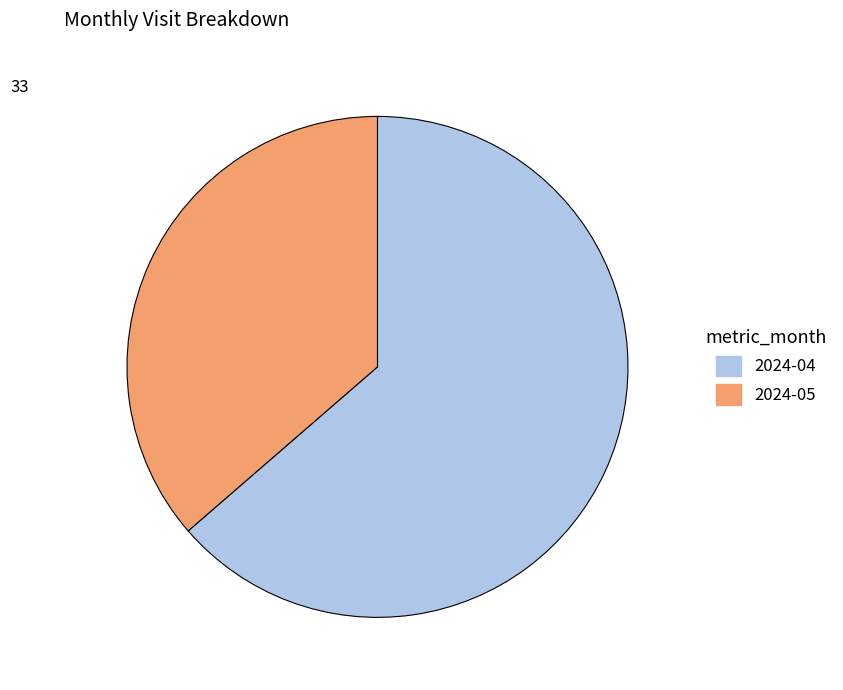

Is the sum of 2024-04 and 2024-05 greater than half?

Yes